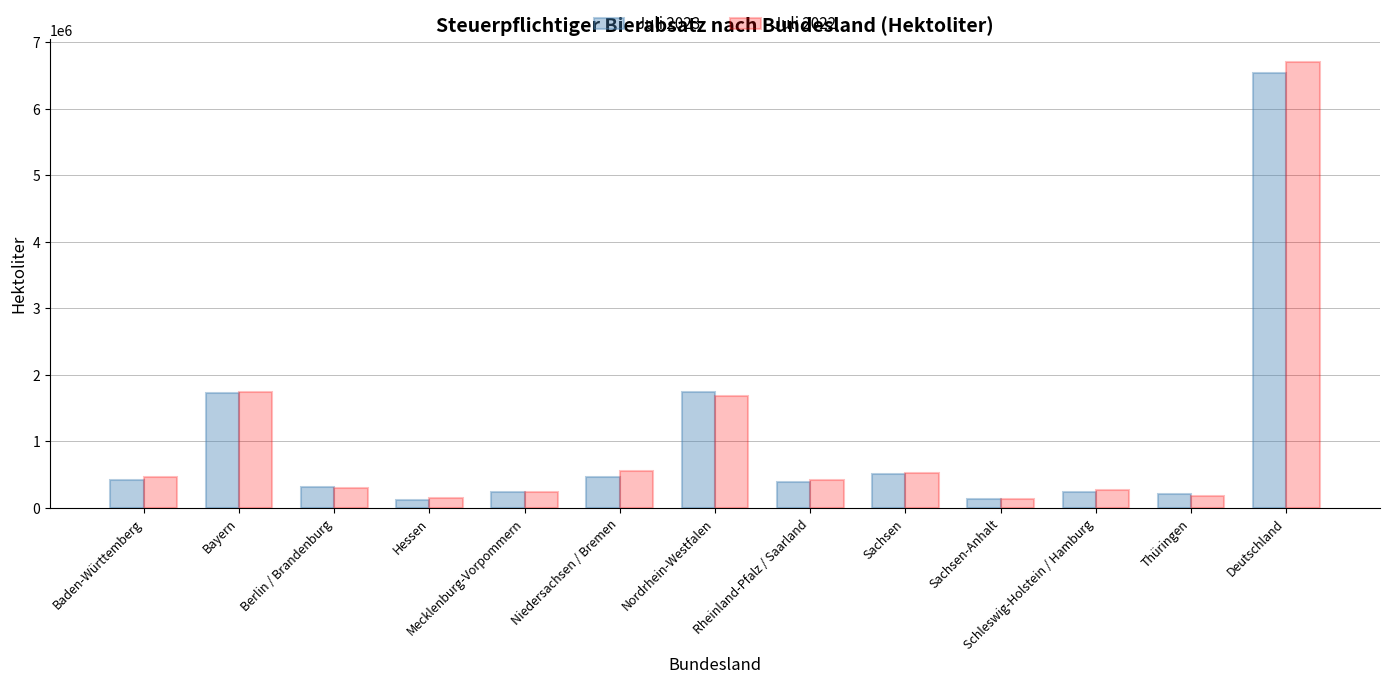

Which series has the largest range (max minus min)?

Juli 2022